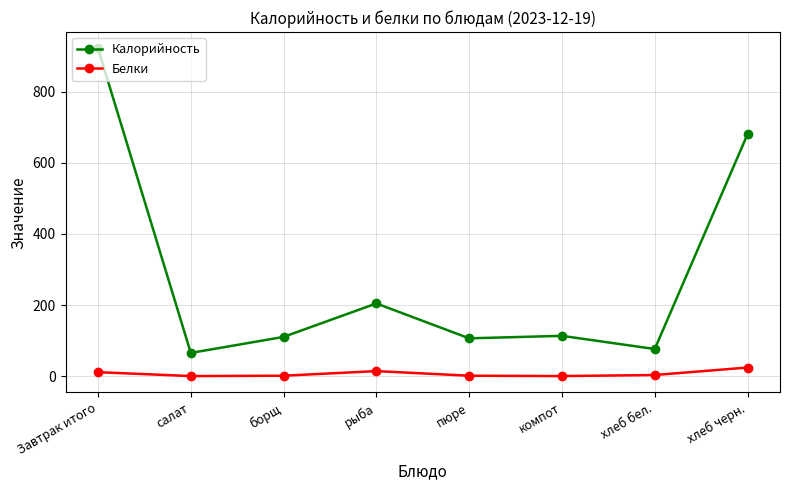

Which series has the largest total across all categories?

Калорийность